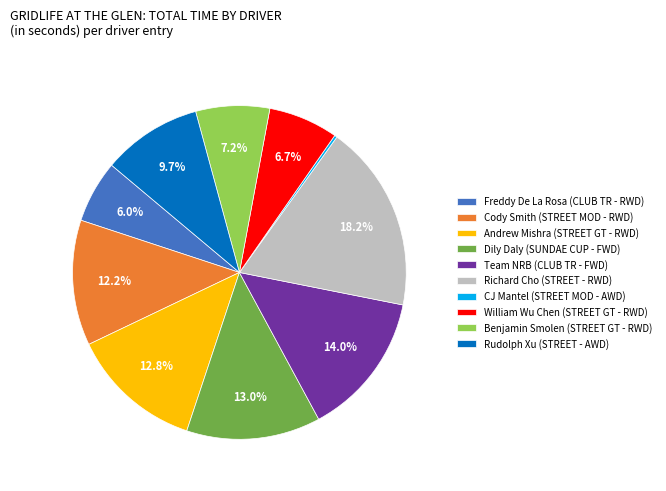

Which slice is the largest?

Richard Cho (STREET - RWD)